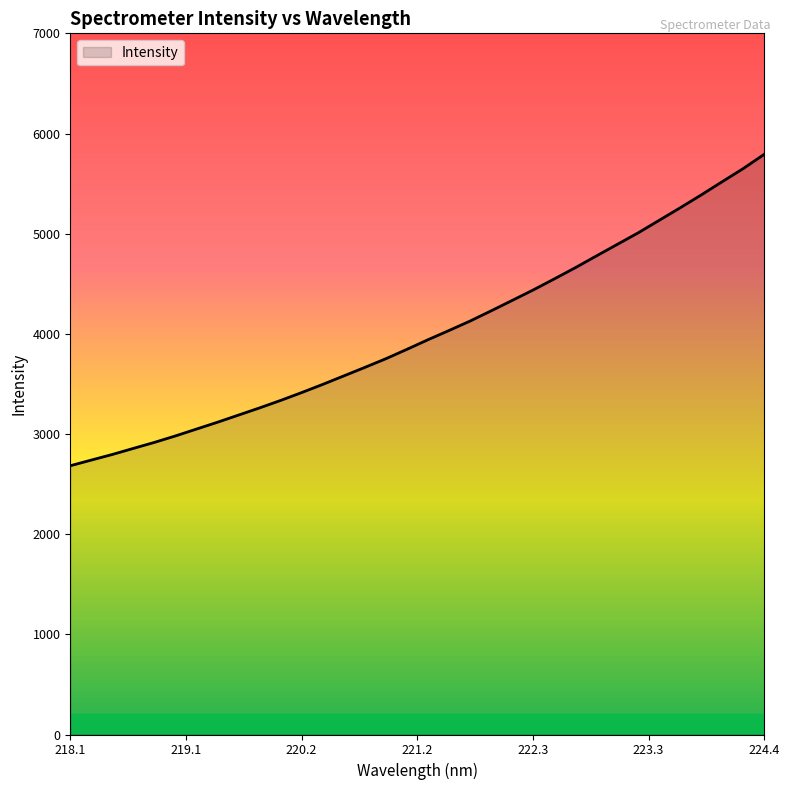

What is the smallest value displayed?

2683.0